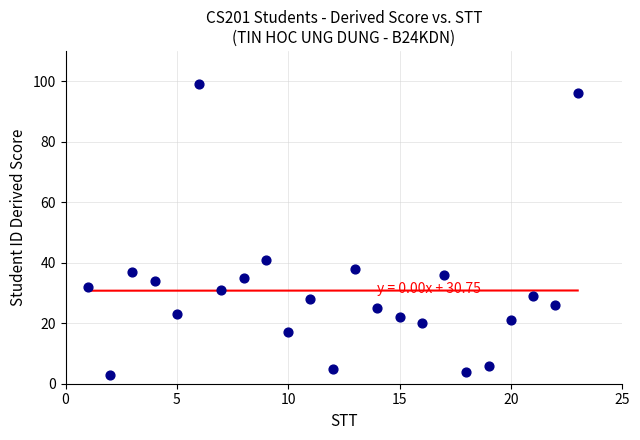

What is the range of X values (max minus min)?

22